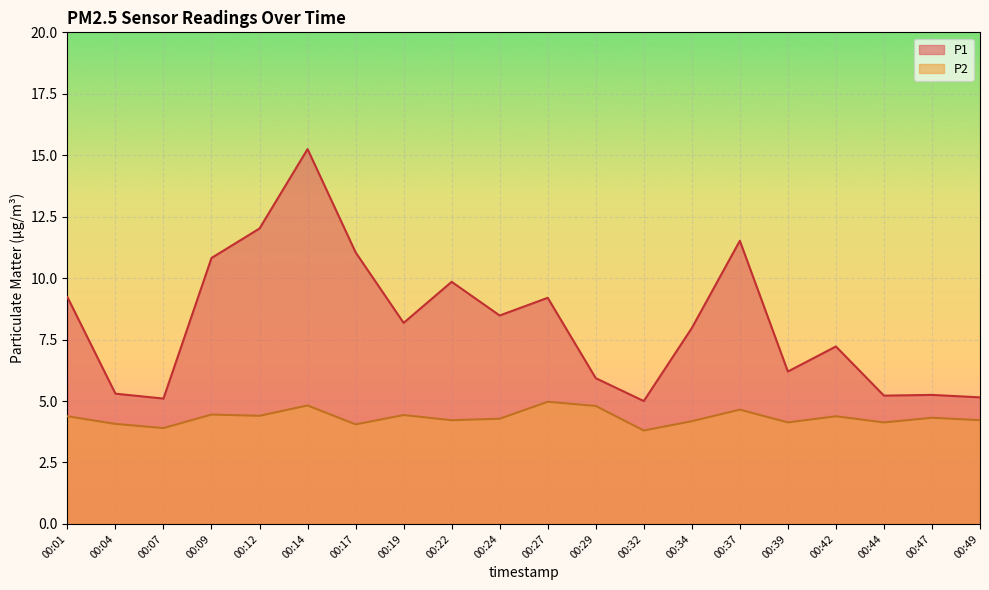

True or false: P2 and P1 intersect in this chart.

False